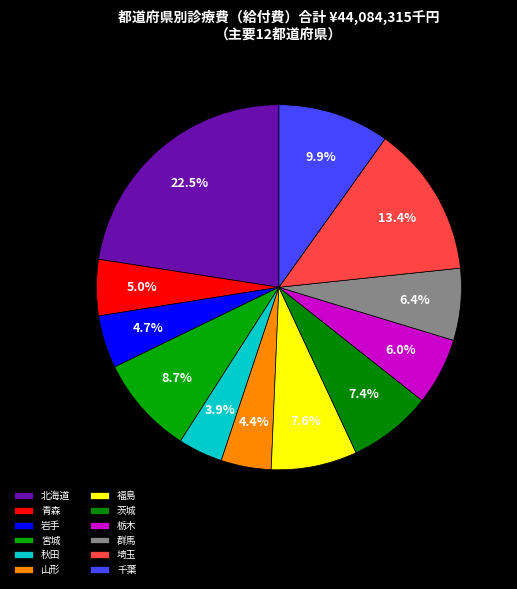

How many segments does this pie chart have?

12